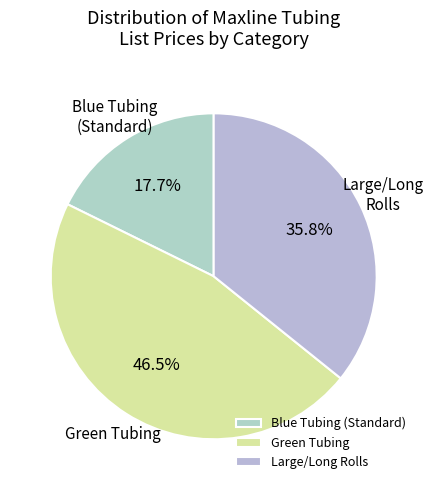

Which slice is the largest?

Green Tubing